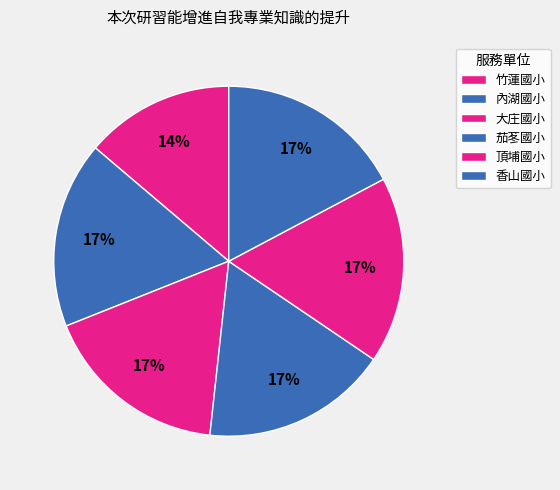

Is it true that 香山國小 is 17% of the pie?

True